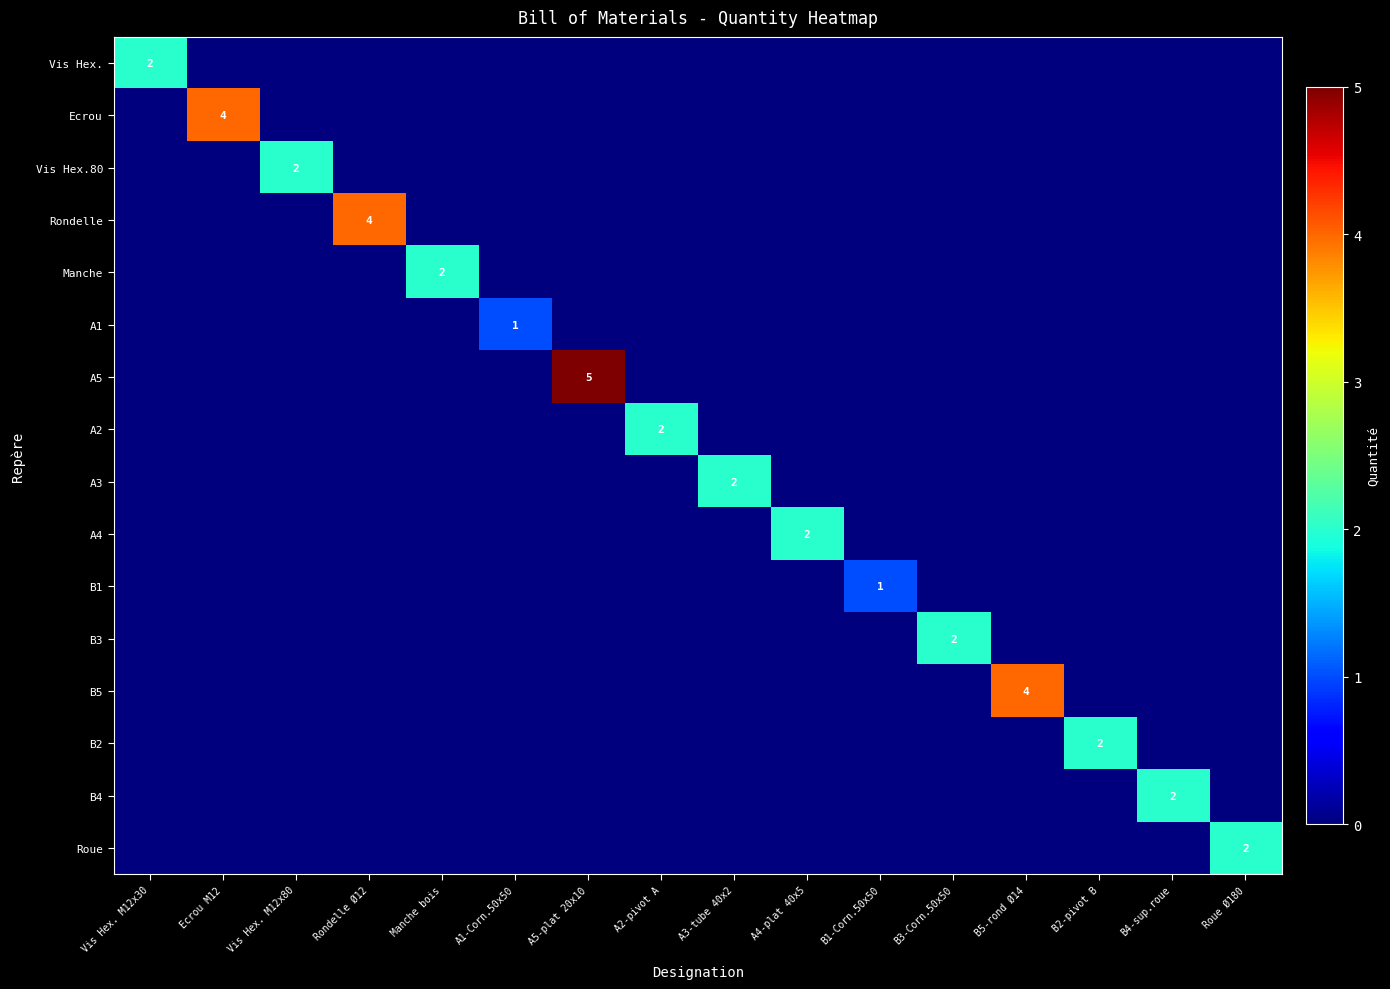

What value does the B5 series have at B5-rond Ø14?

4